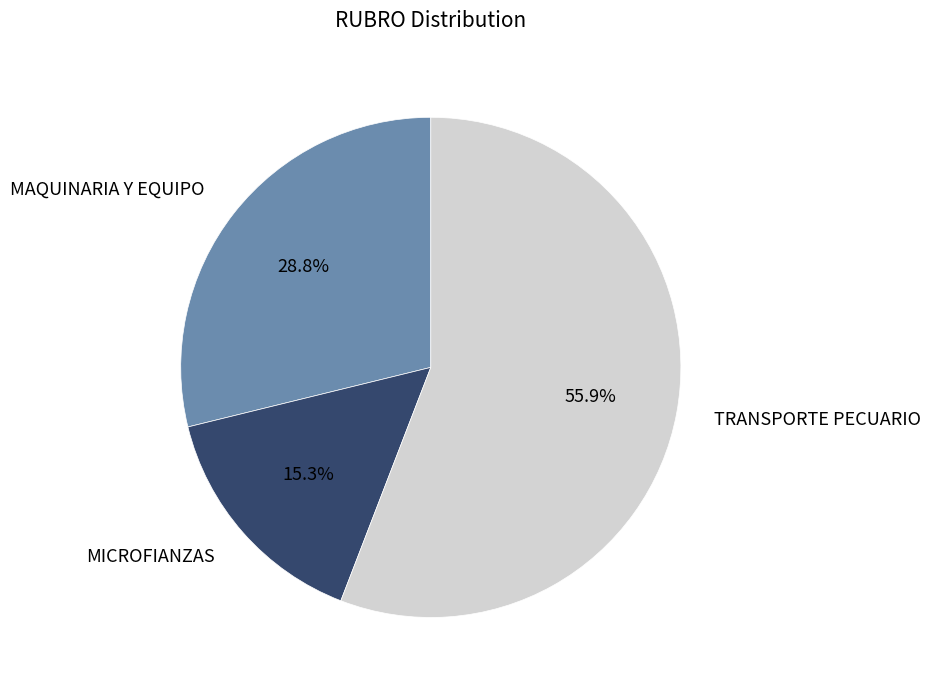

Is there a majority slice in this chart?

Yes